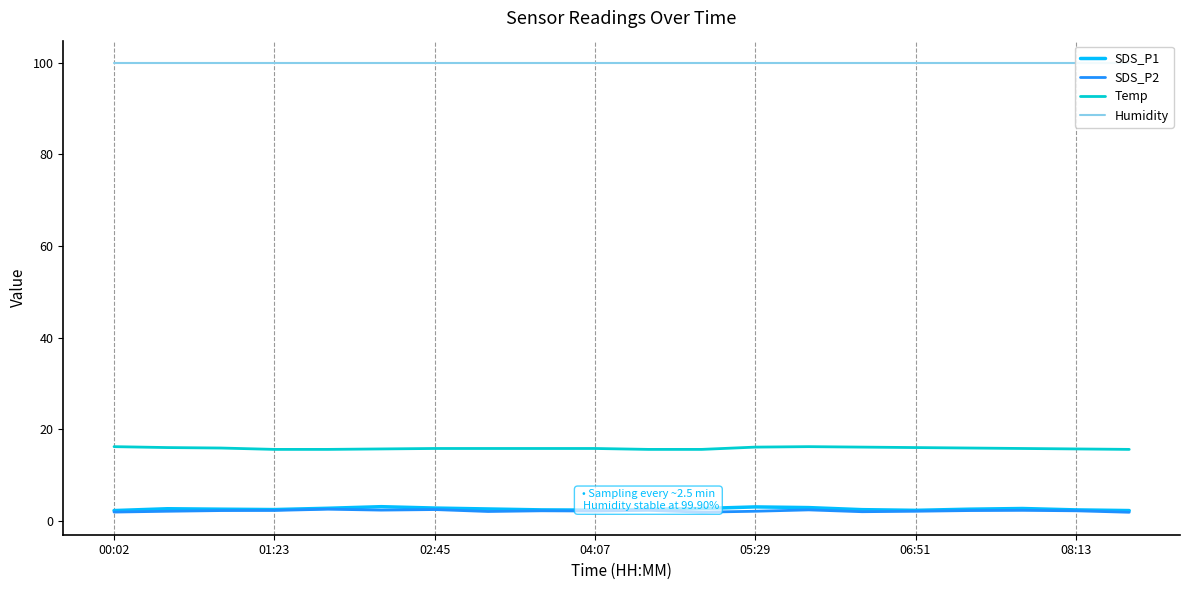

At which category is the sum across all series the highest?

13